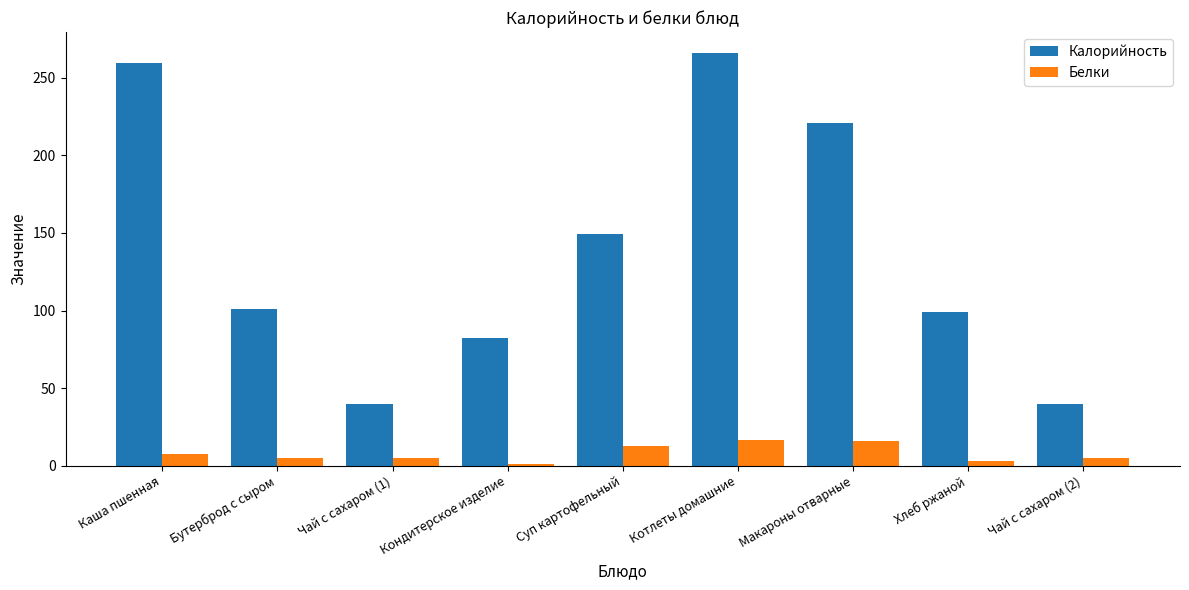

At which label is Калорийность closest to 153?

Суп картофельный